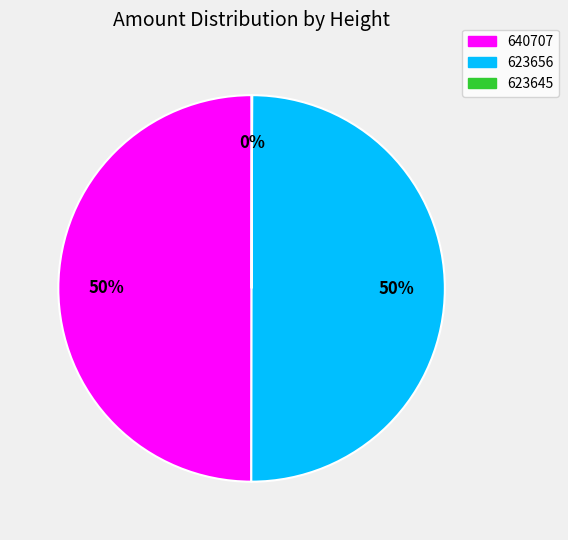

To the nearest percent, what is the average slice percentage?

33%